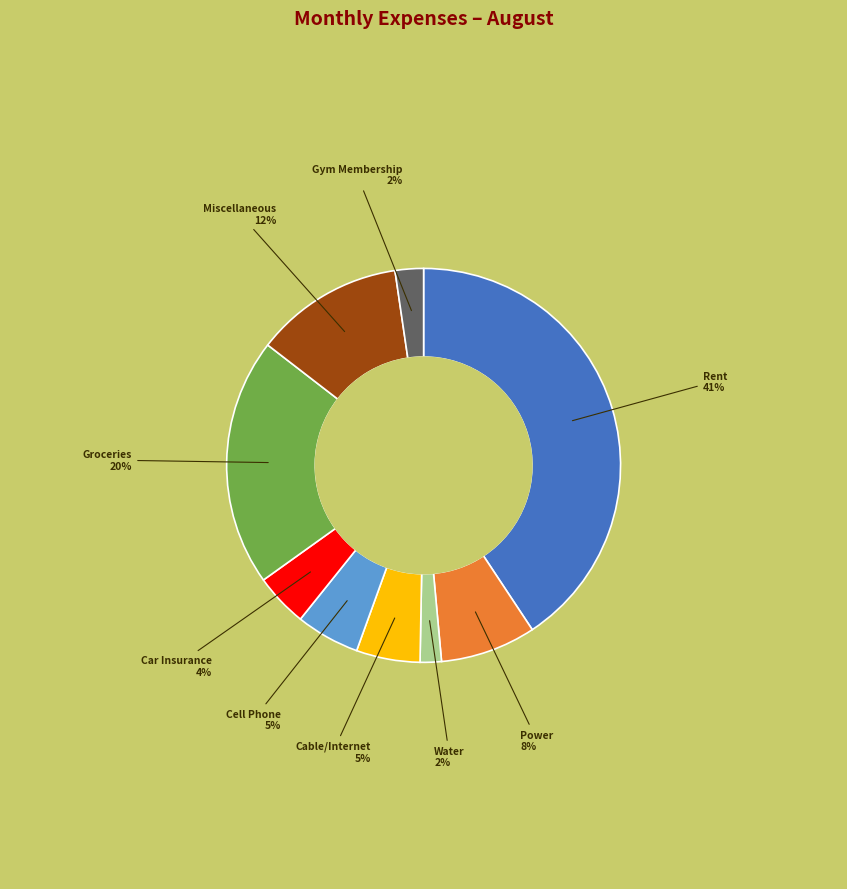

Is there any slice that represents more than half of the pie?

No